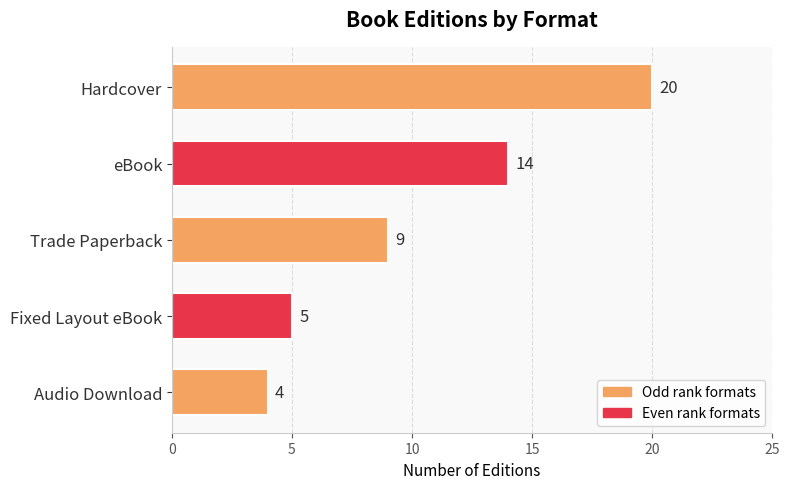

The chart shows a value of 10 at Hardcover. True or false?

False